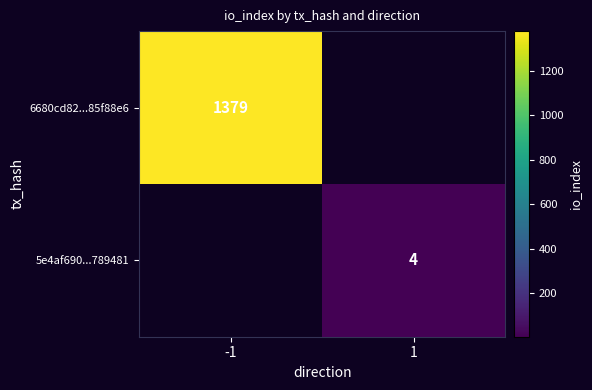

Is it true that 5e4af690...789481 equals 4 at 1?

True